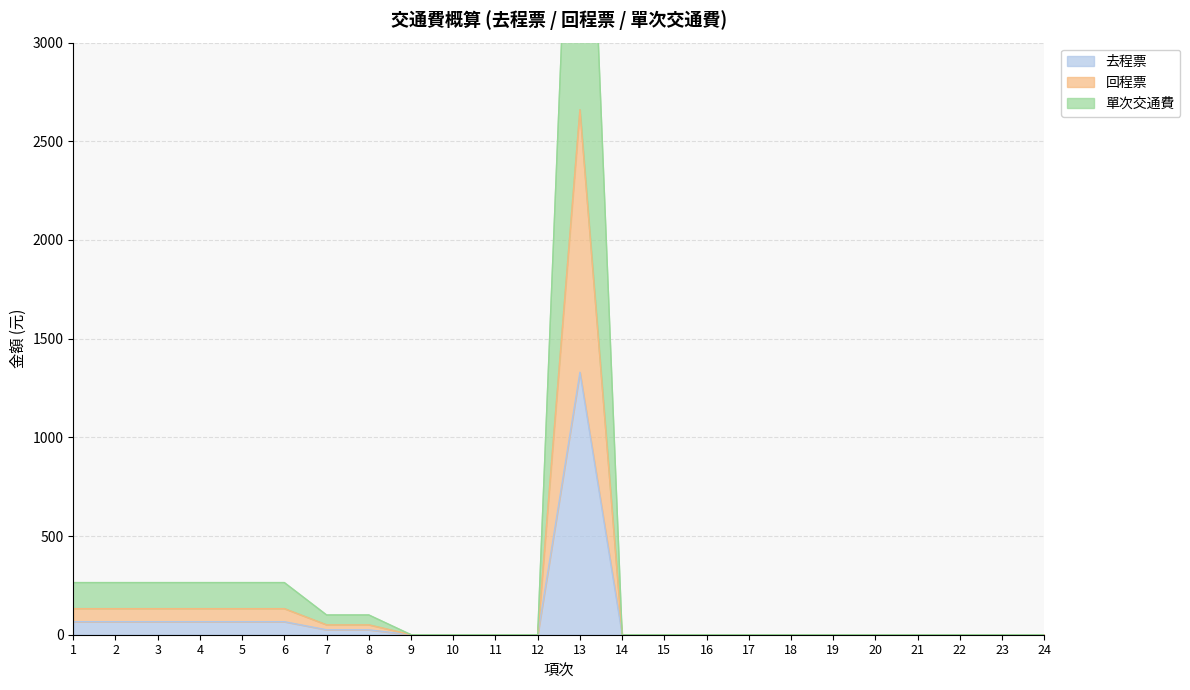

Between 23 and 18, which is larger?

23